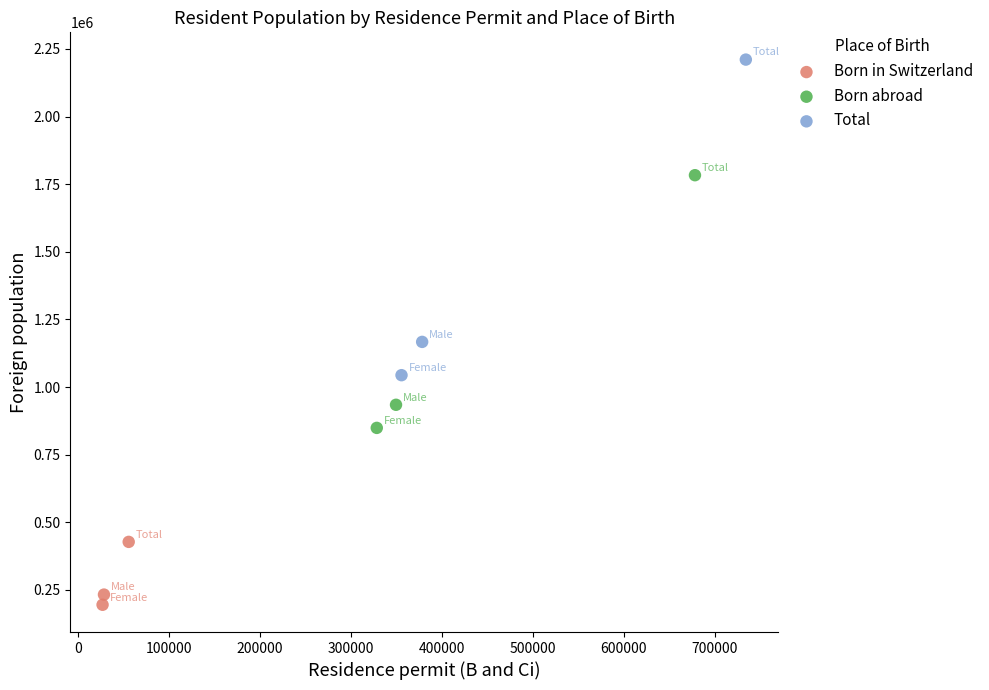

Which series has the largest Y range (max minus min)?

Total